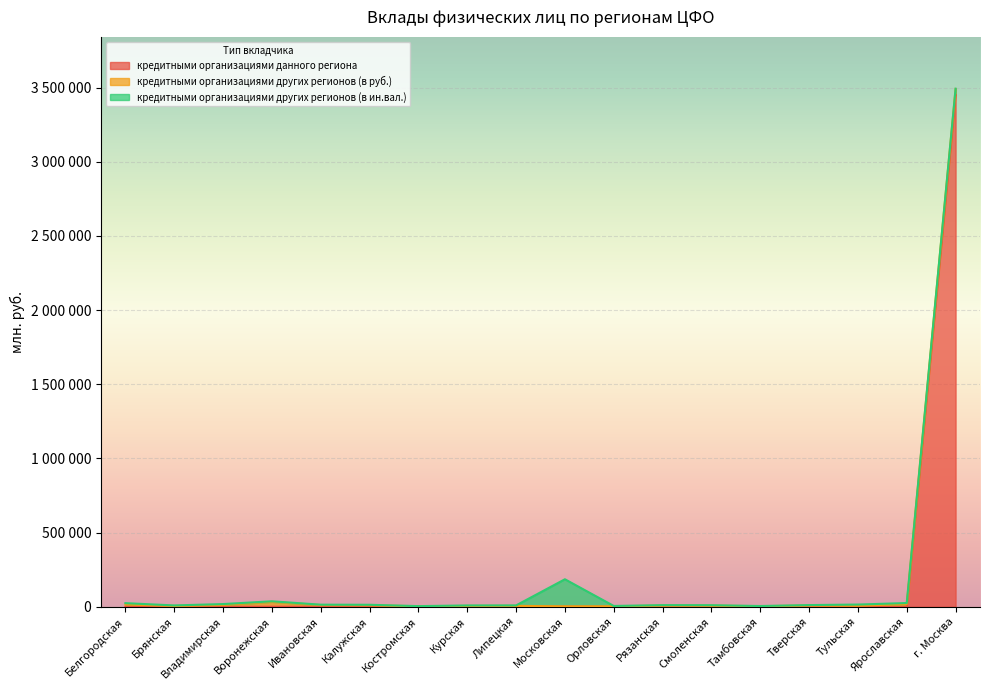

How many interior local valleys does the кредитными организациями других регионов (в ин.вал.) series have?

6